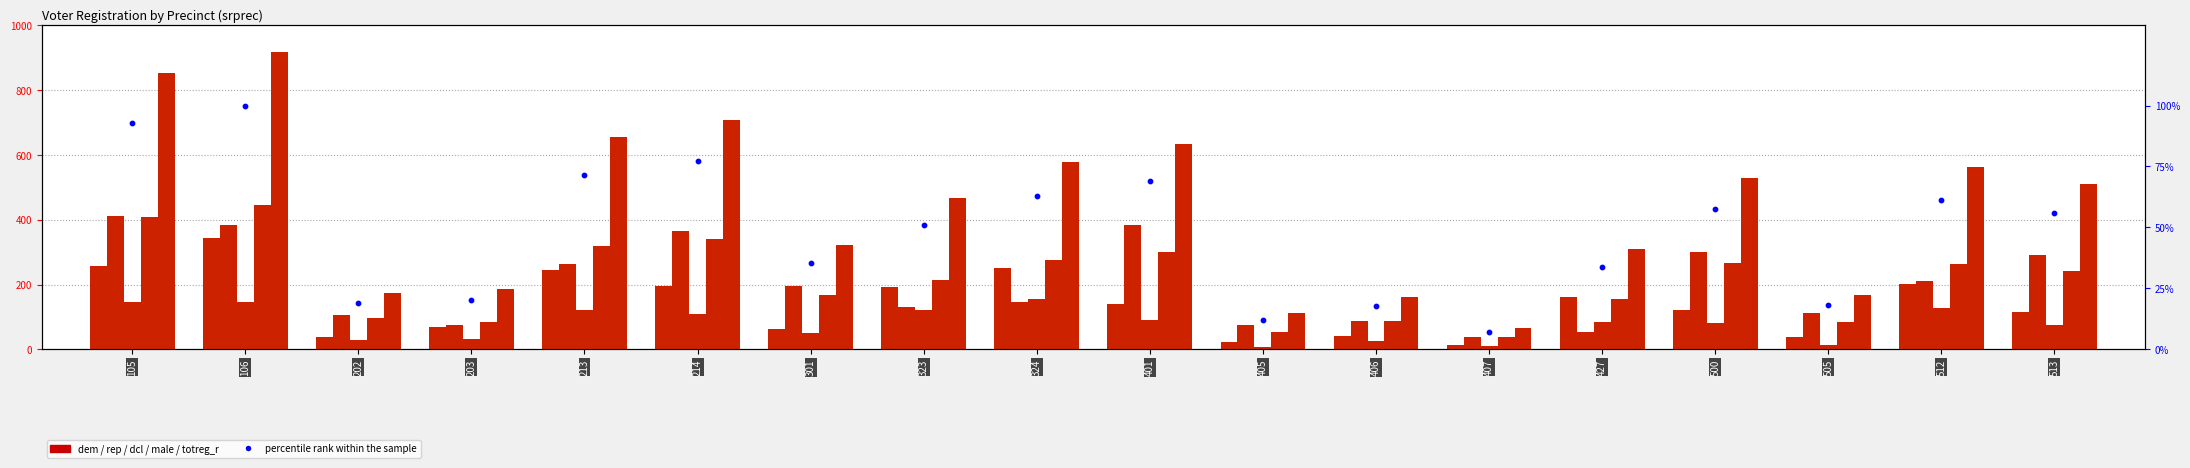

Is the value of male at 401 greater than the value of dem at 105?

Yes